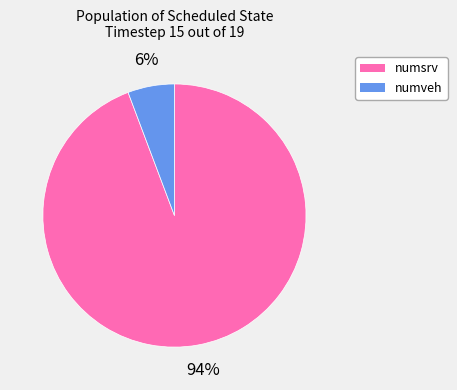

How many segments does this pie chart have?

2